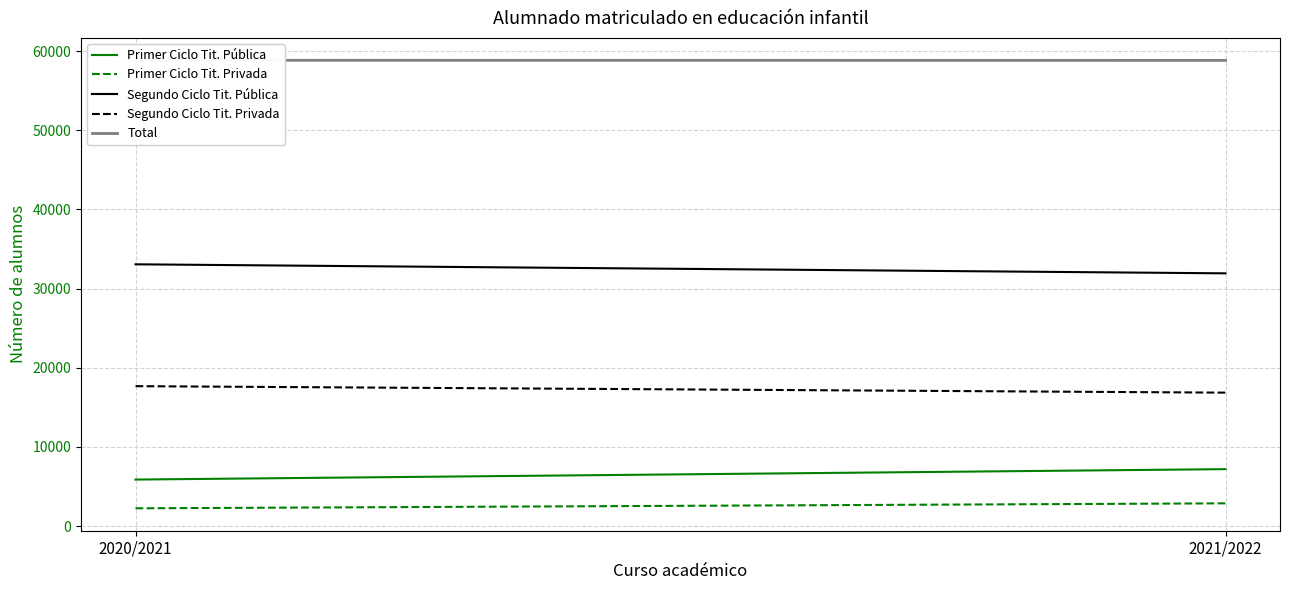

Reading left to right, extract all data points from this chart.

Primer Ciclo Tit. Pública: 2020/2021=5869	2021/2022=7185
Primer Ciclo Tit. Privada: 2020/2021=2236	2021/2022=2866
Segundo Ciclo Tit. Pública: 2020/2021=33062	2021/2022=31921
Segundo Ciclo Tit. Privada: 2020/2021=17668	2021/2022=16849
Total: 2020/2021=58835	2021/2022=58821